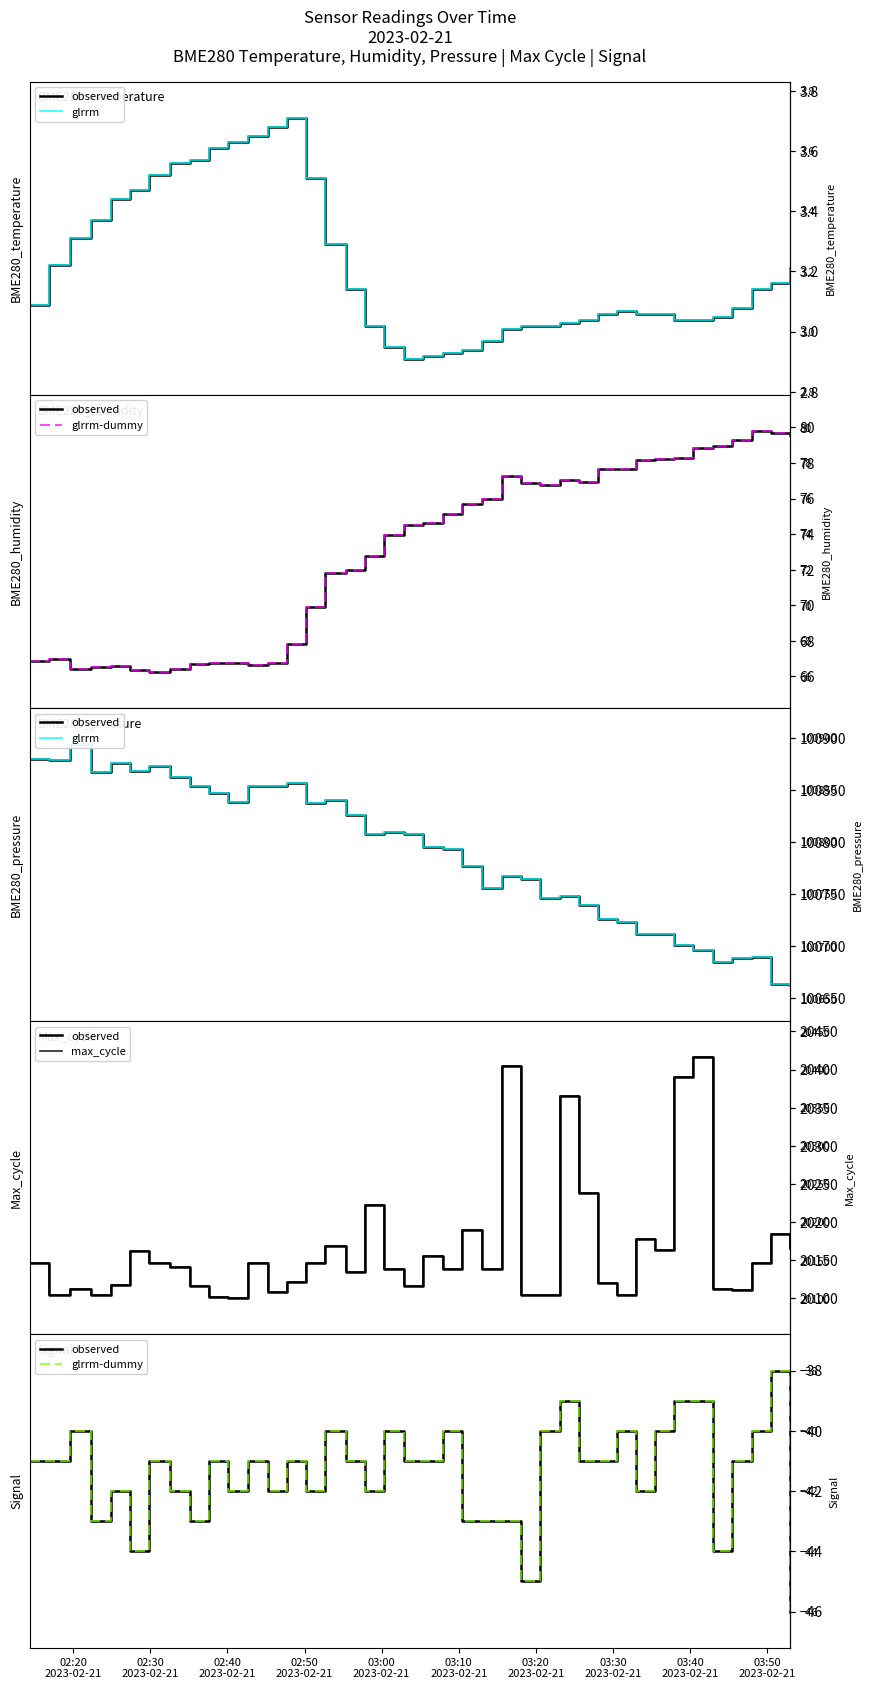

At how many categories does at least one series exceed 62970?

40